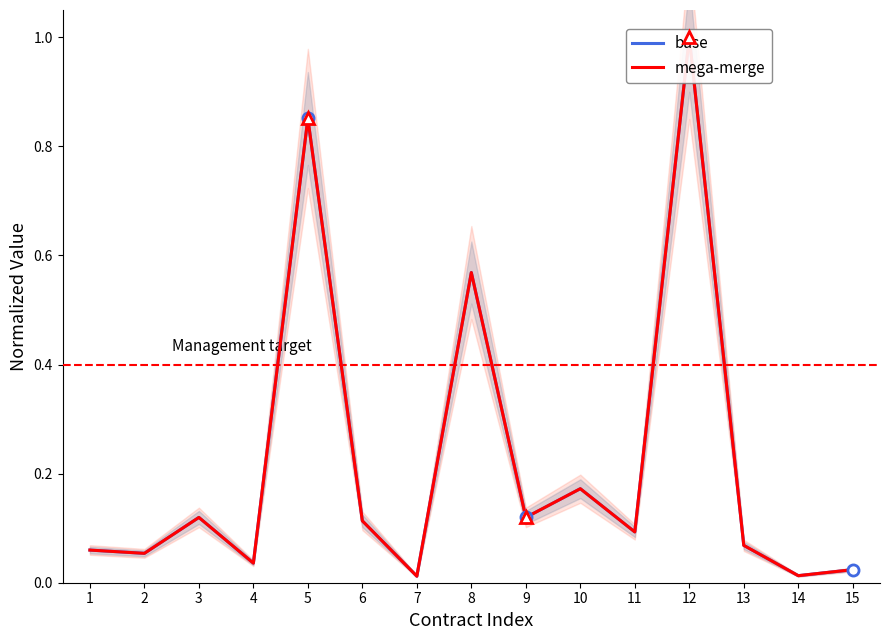

List the labels in order of mega-merge value, largest first.

12, 5, 8, 10, 3, 9, 6, 11, 13, 1, 2, 4, 15, 14, 7